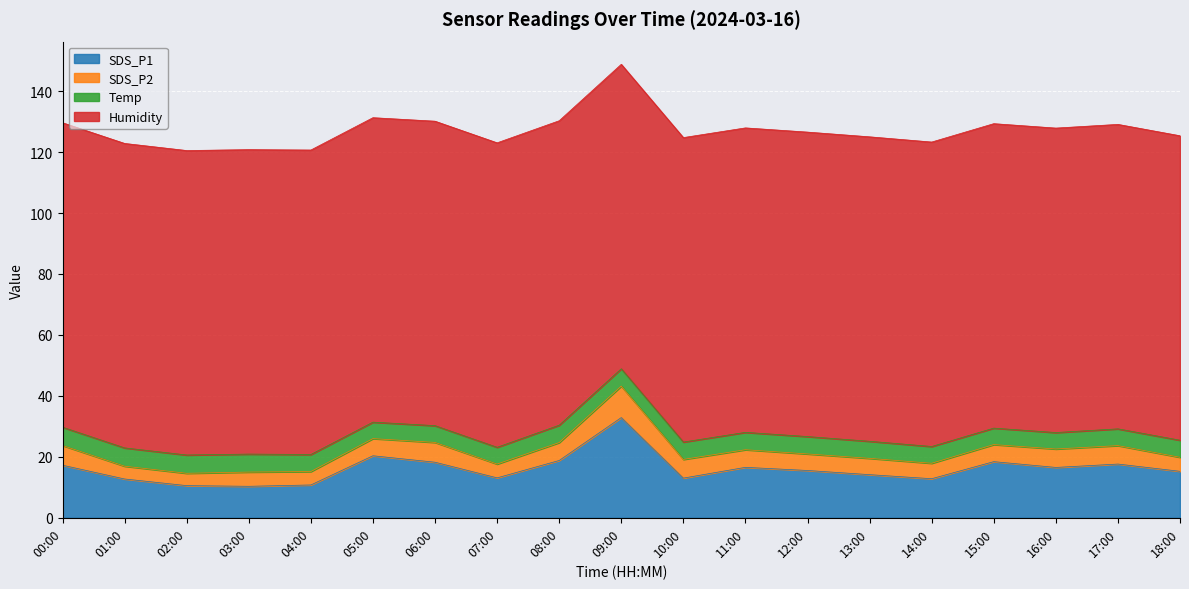

At which label does Humidity reach its minimum?

00:00